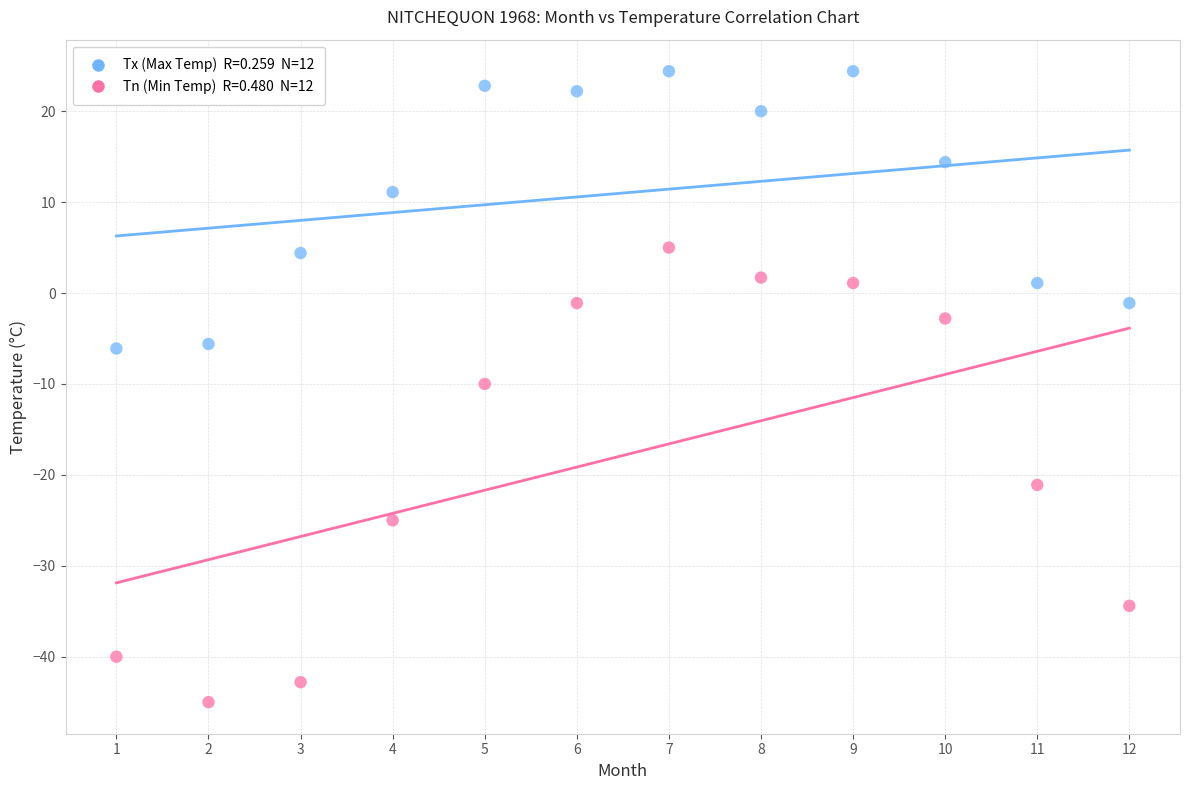

Across all data points, what is the range of Y values (max minus min)?

69.4